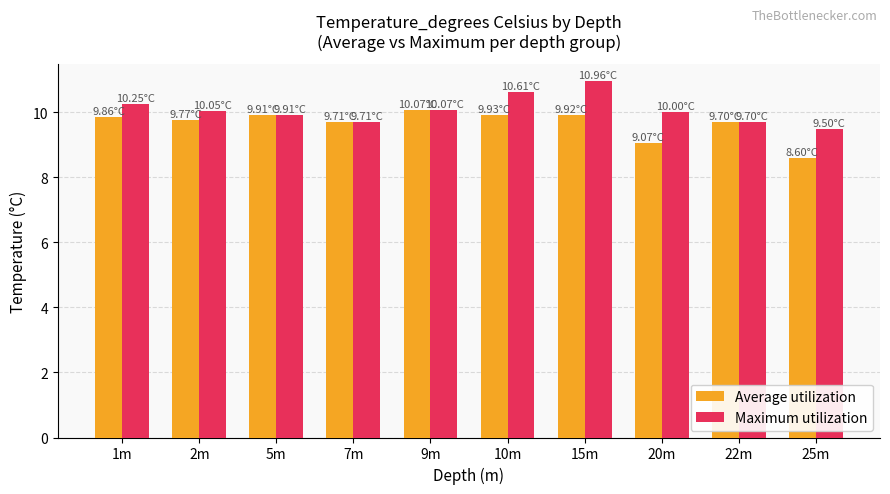

What are all the series names shown in the legend?

Average utilization, Maximum utilization